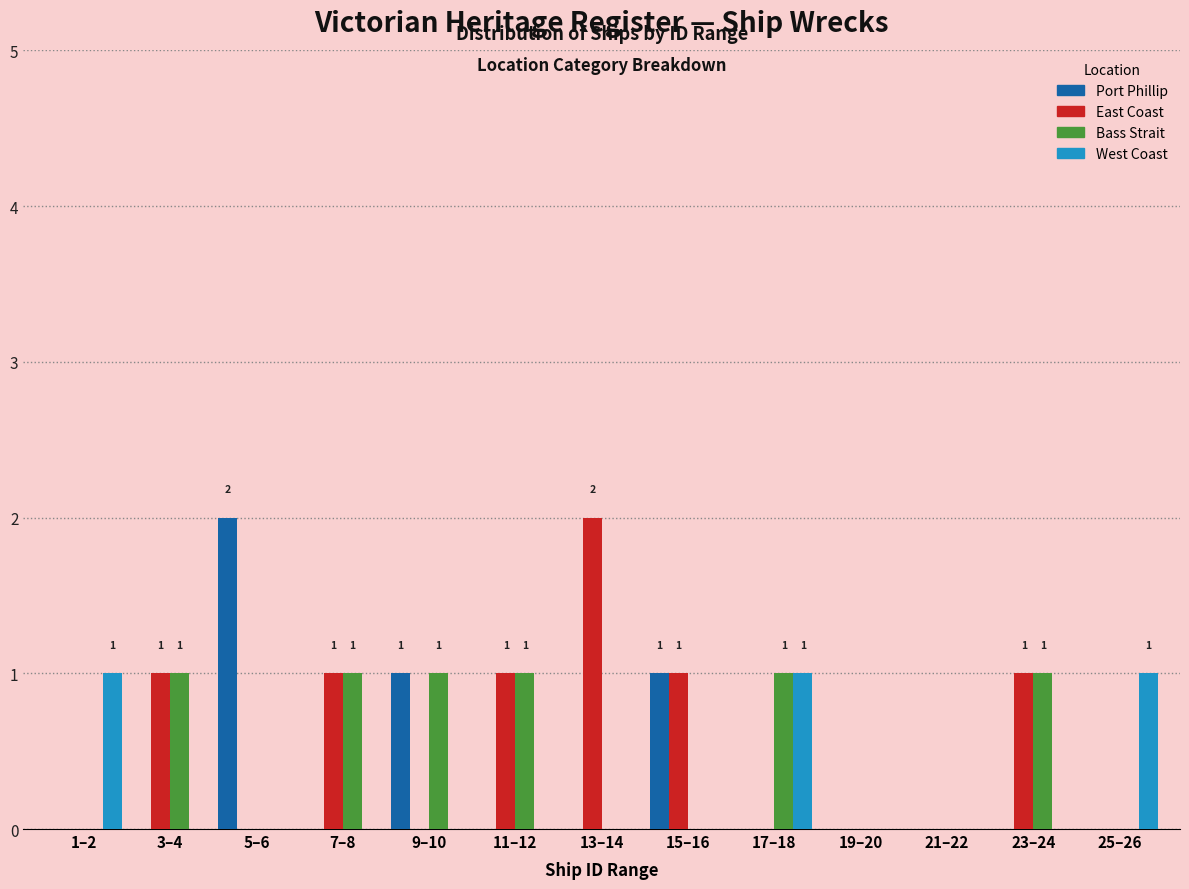

What is the sum of all Bass Strait values?

6